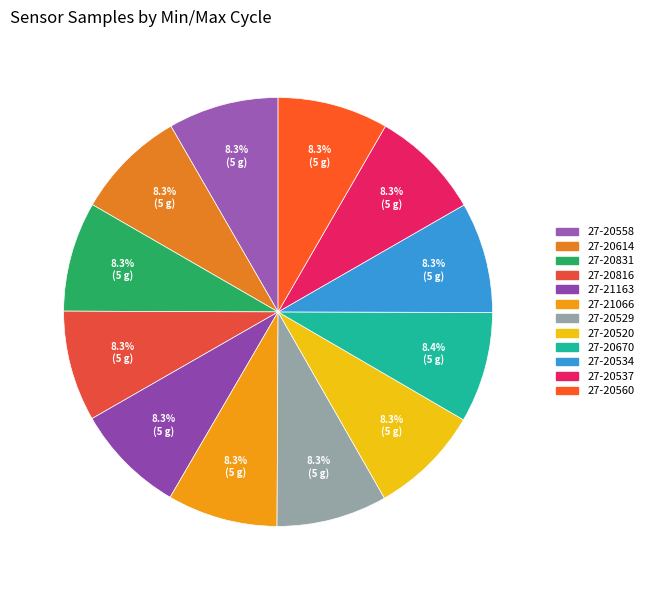

Rank the categories by value from lowest to highest.

27-20831, 27-21066, 27-21163, 27-20558, 27-20614, 27-20529, 27-20560, 27-20816, 27-20520, 27-20534, 27-20537, 27-20670